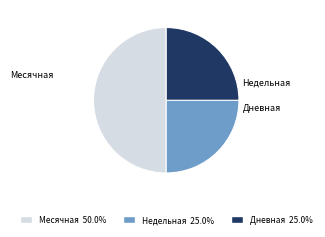

What percentage is the Дневная slice, to the nearest percent?

25%